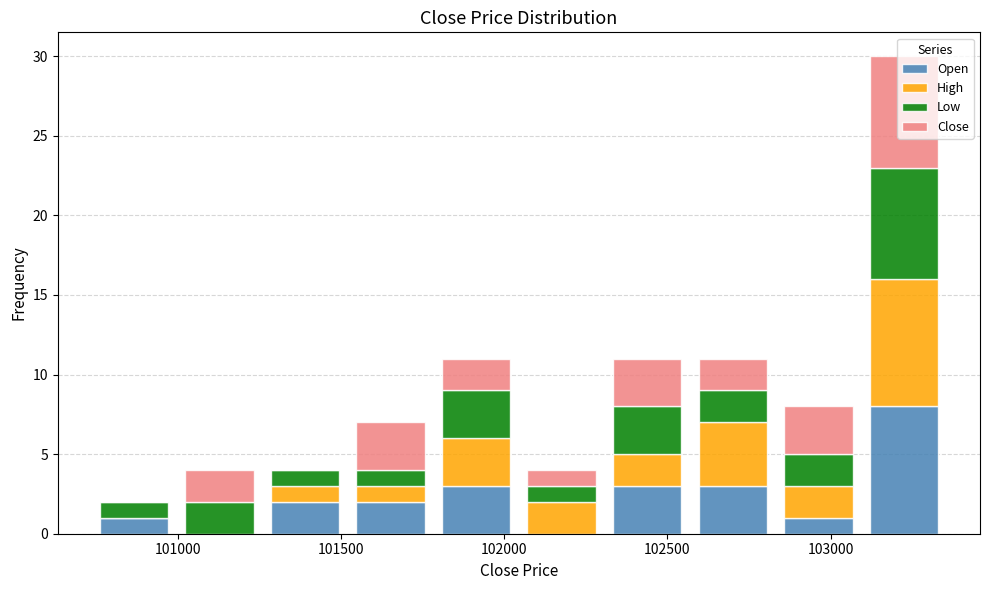

Which range on the x-axis has the tallest stacked bar (by total height)?

103100 to 103350